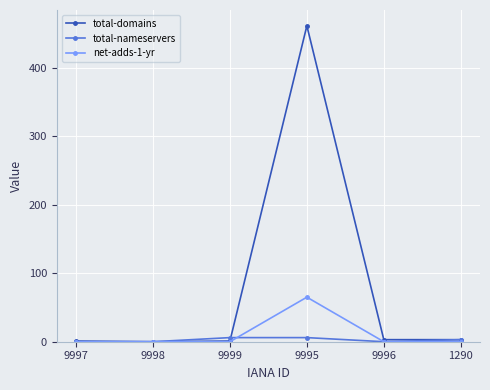

How many data points does each series have?

6